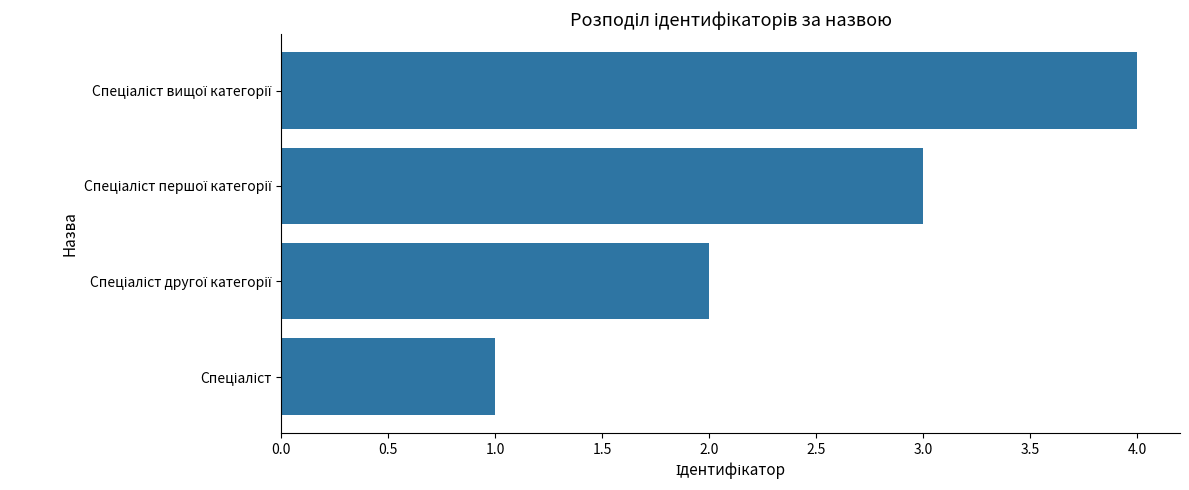

How many distinct data groups are displayed?

1